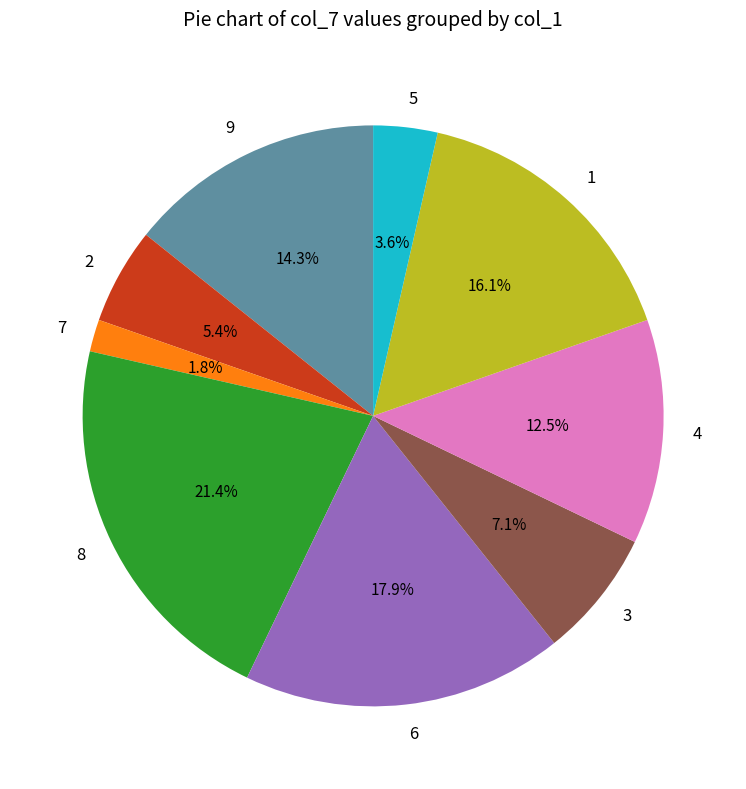

How much of the chart is everything except 9?

85.7%